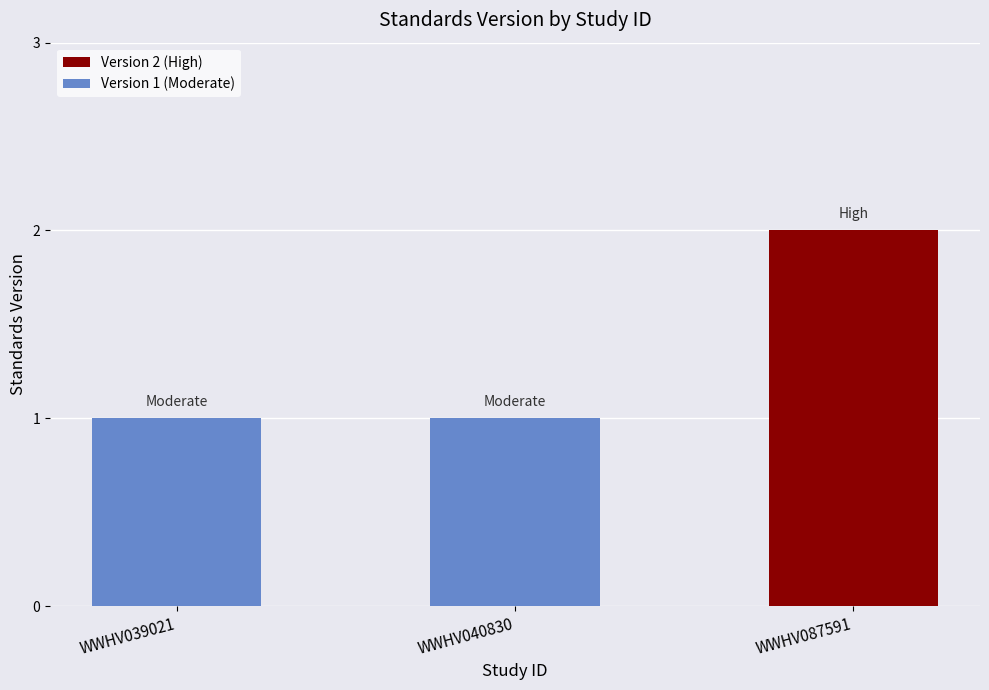

How many bars are there in total?

3